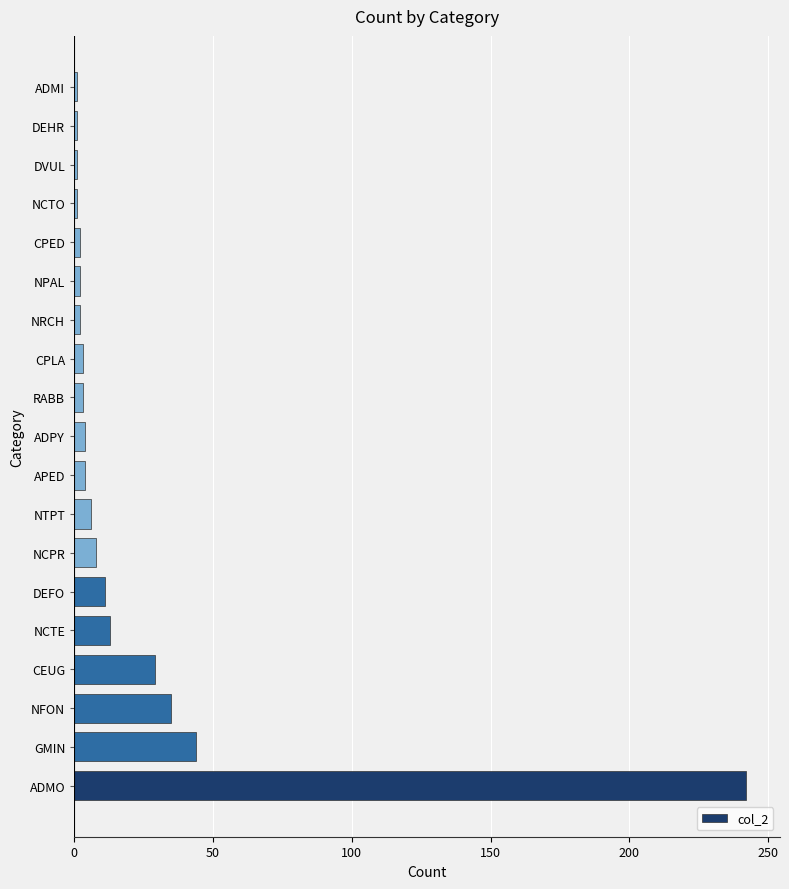

Are the bars grouped side by side (vs. stacked)?

No